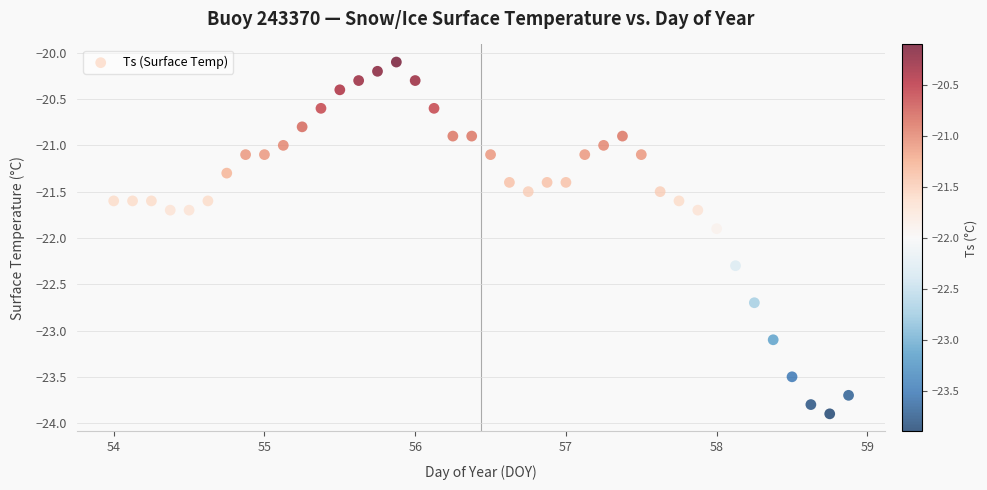

What is the range of Y values (max minus min)?

3.8